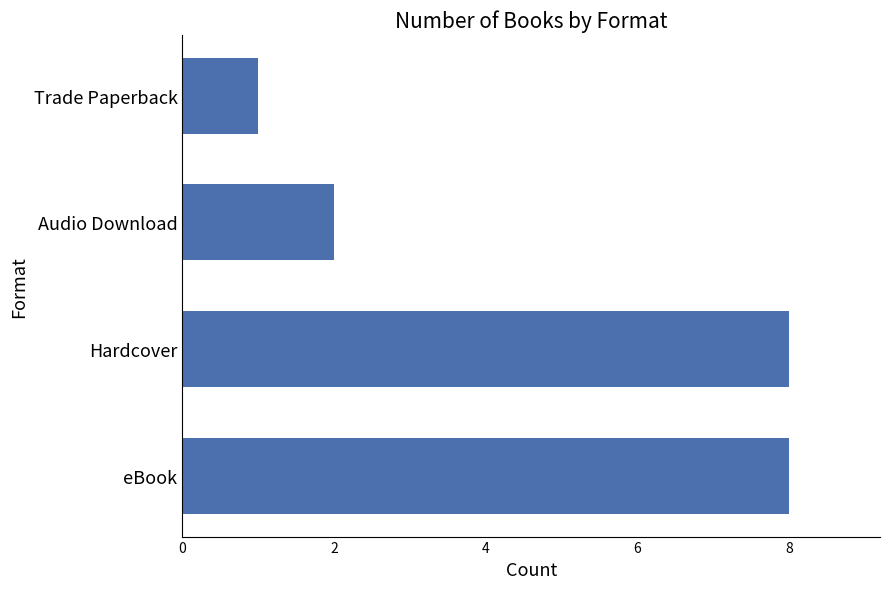

What is the average value?

5